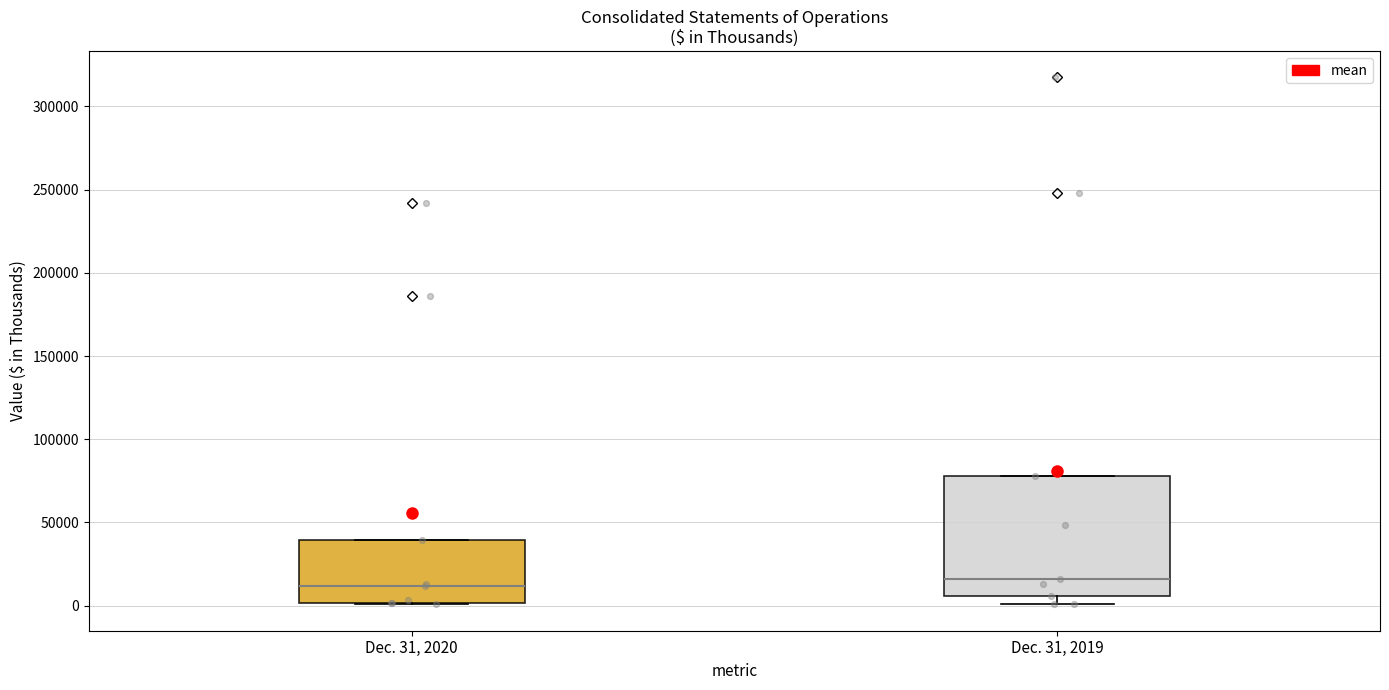

Comparing the boxes themselves (not the whiskers), which one is the tallest?

Dec. 31, 2019